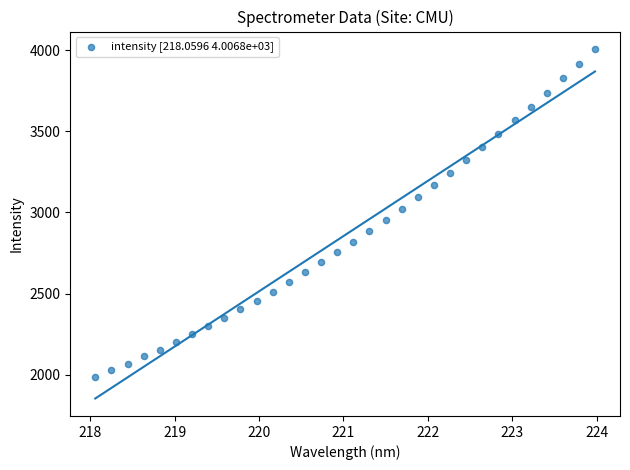

What is the range of Y values (max minus min)?

2020.8